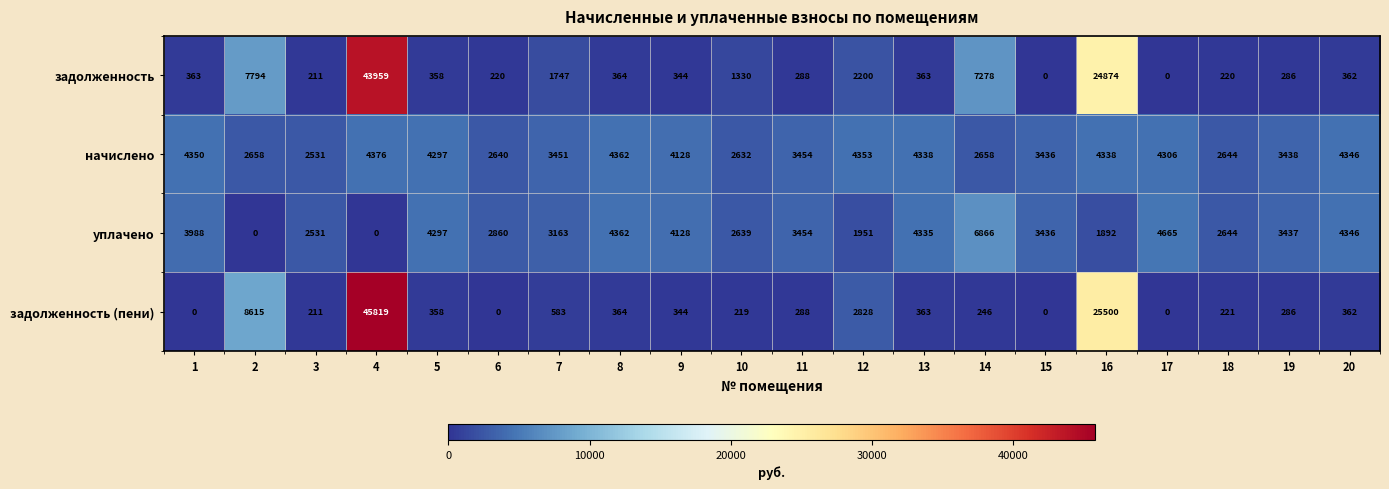

Is it true that начислено equals 5181 at 11?

False